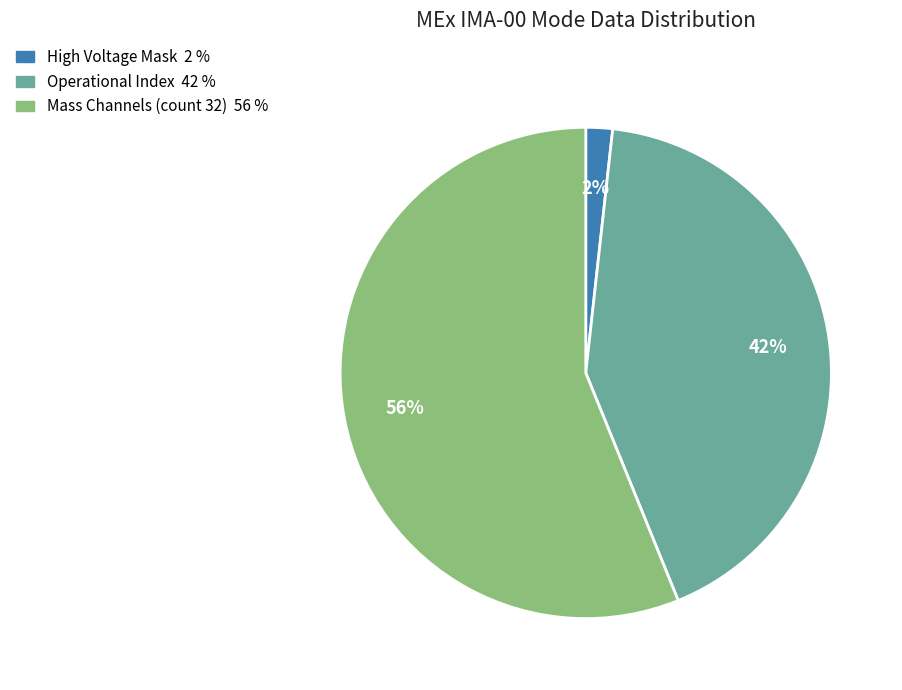

To the nearest percent, what is the difference between the largest and smallest slice percentages?

54%